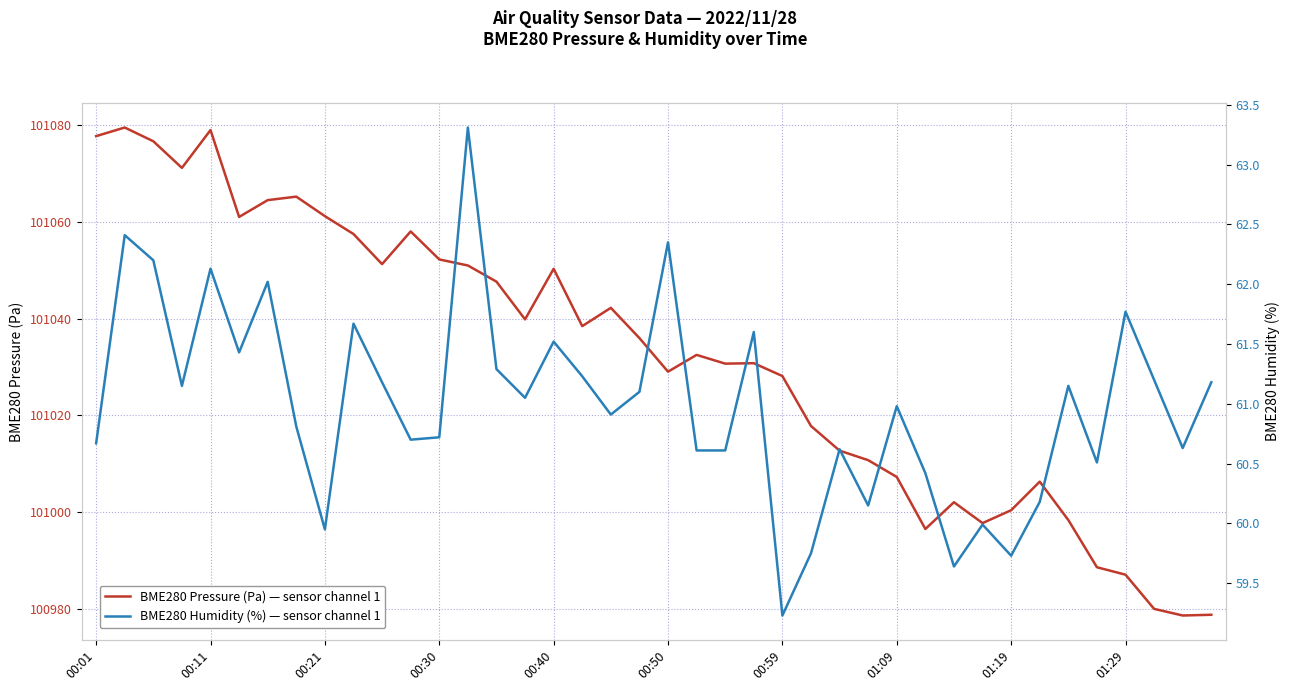

What is the difference between the BME280 Humidity (%) values at 33 and 11?

0.5